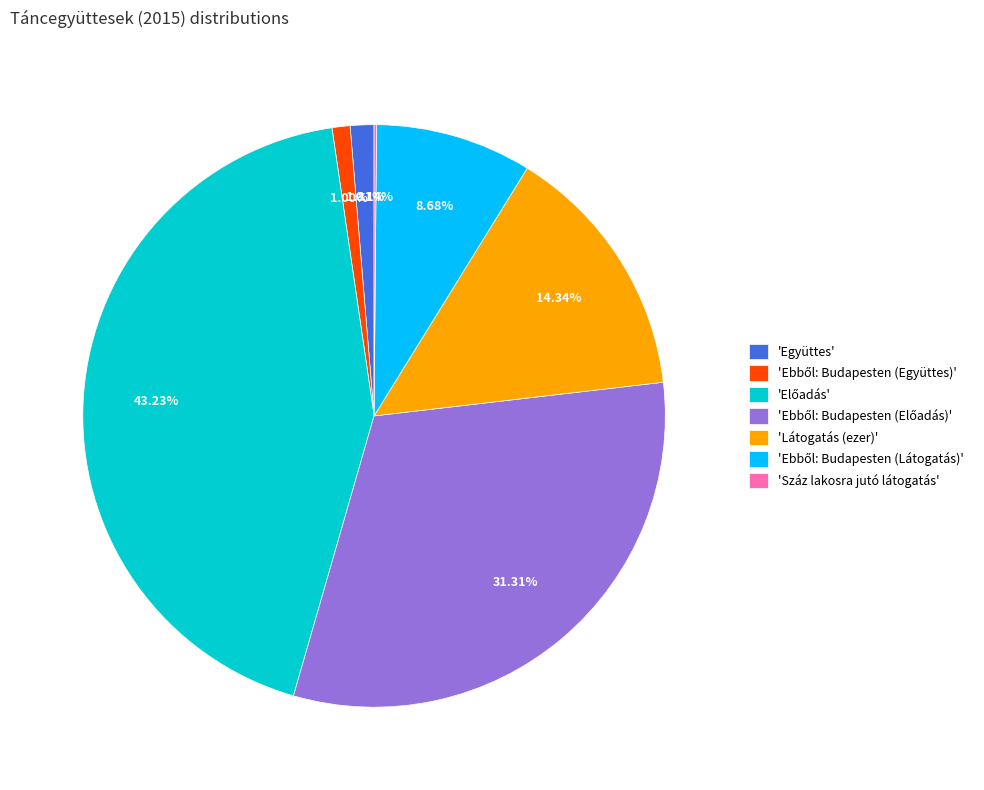

Is there any slice that represents more than half of the pie?

No